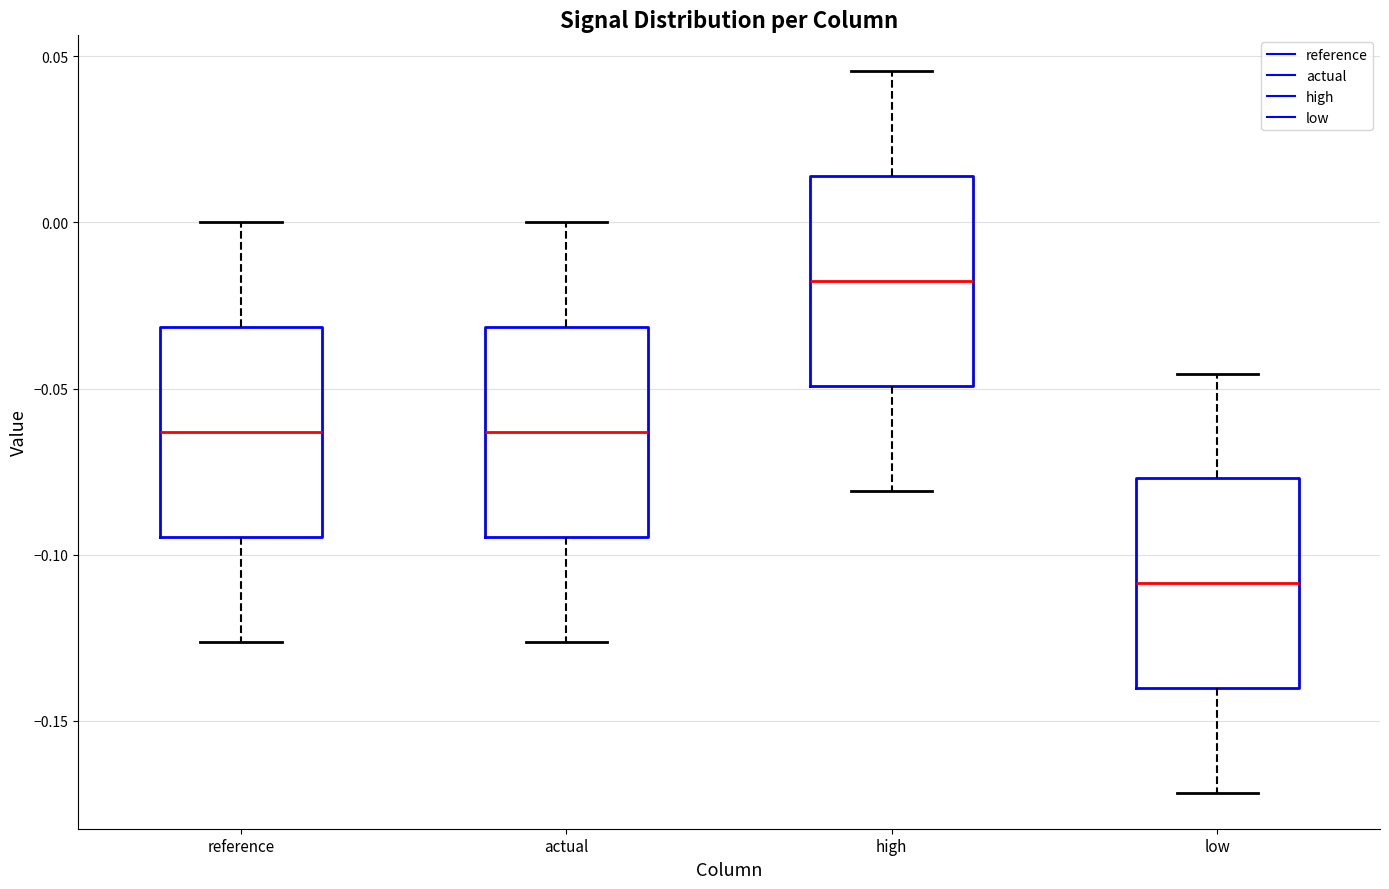

Reading left to right, read every box against the y-axis: the position of its median line, the range the box covers, and the ends of its whiskers. The values are not printed on the chart, so give them approximately, as read against the axis.

reference: median -0.065, box -0.095 to -0.030, whiskers -0.125 to 0.000
actual: median -0.065, box -0.095 to -0.030, whiskers -0.125 to 0.000
high: median -0.020, box -0.050 to 0.015, whiskers -0.080 to 0.045
low: median -0.110, box -0.140 to -0.075, whiskers -0.170 to -0.045